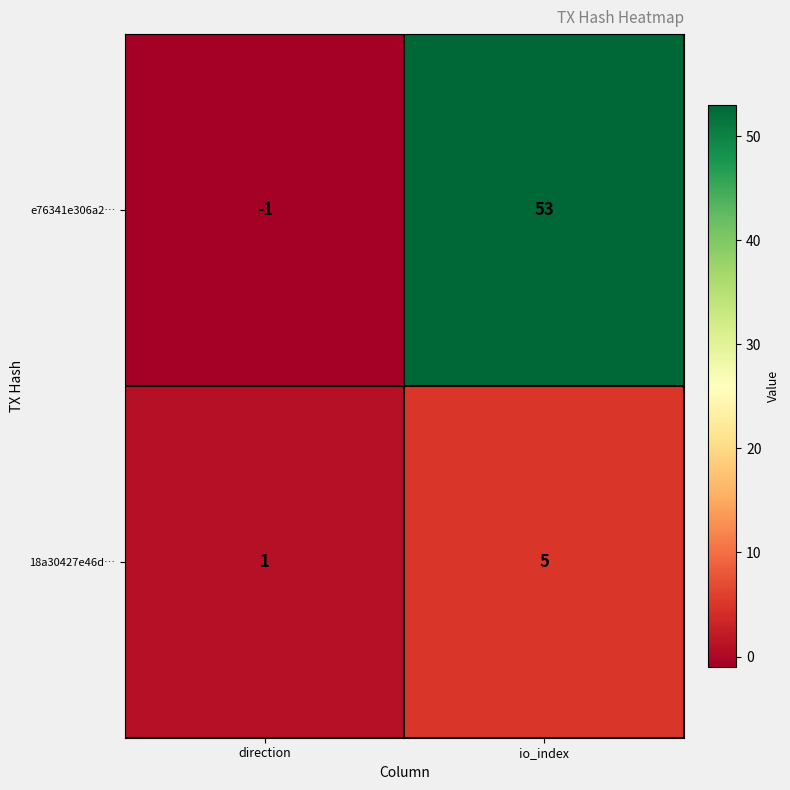

Count the number of categories in the chart.

2